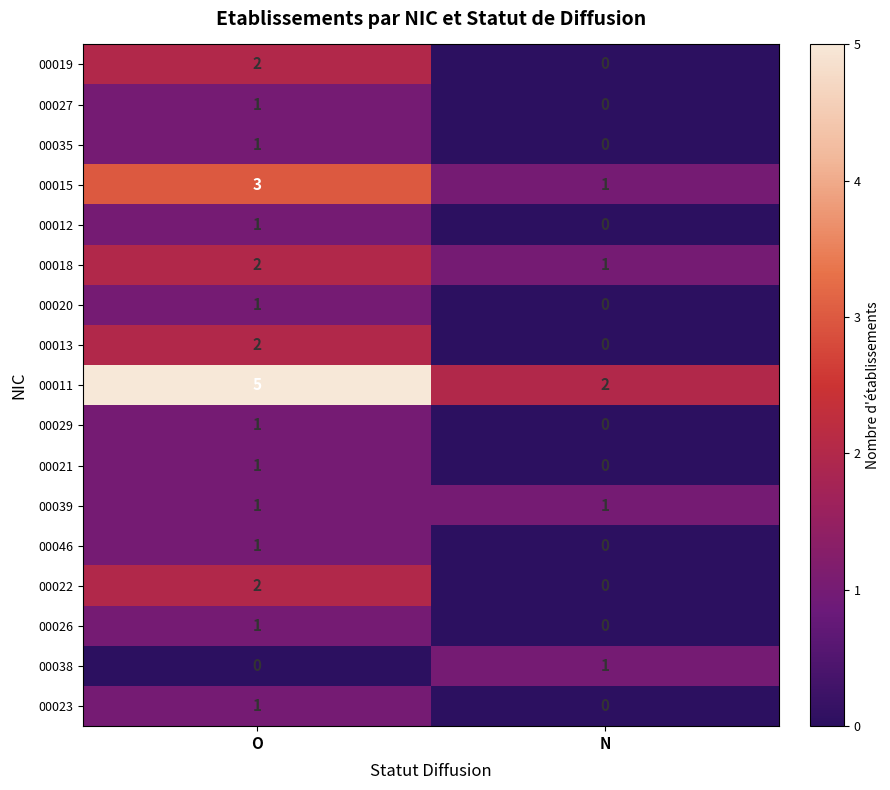

Which series has the largest range (max minus min)?

00011